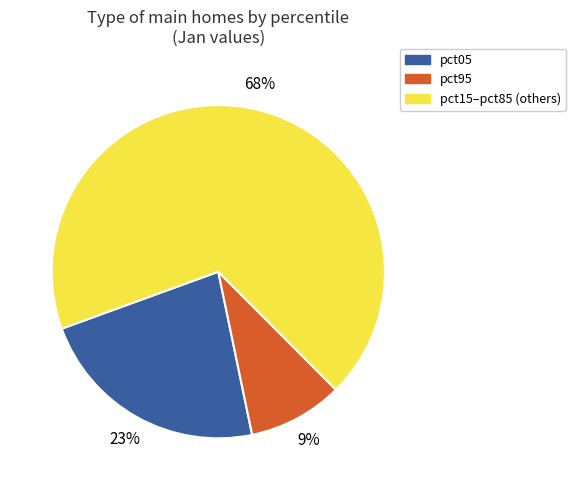

Is there a majority slice in this chart?

Yes